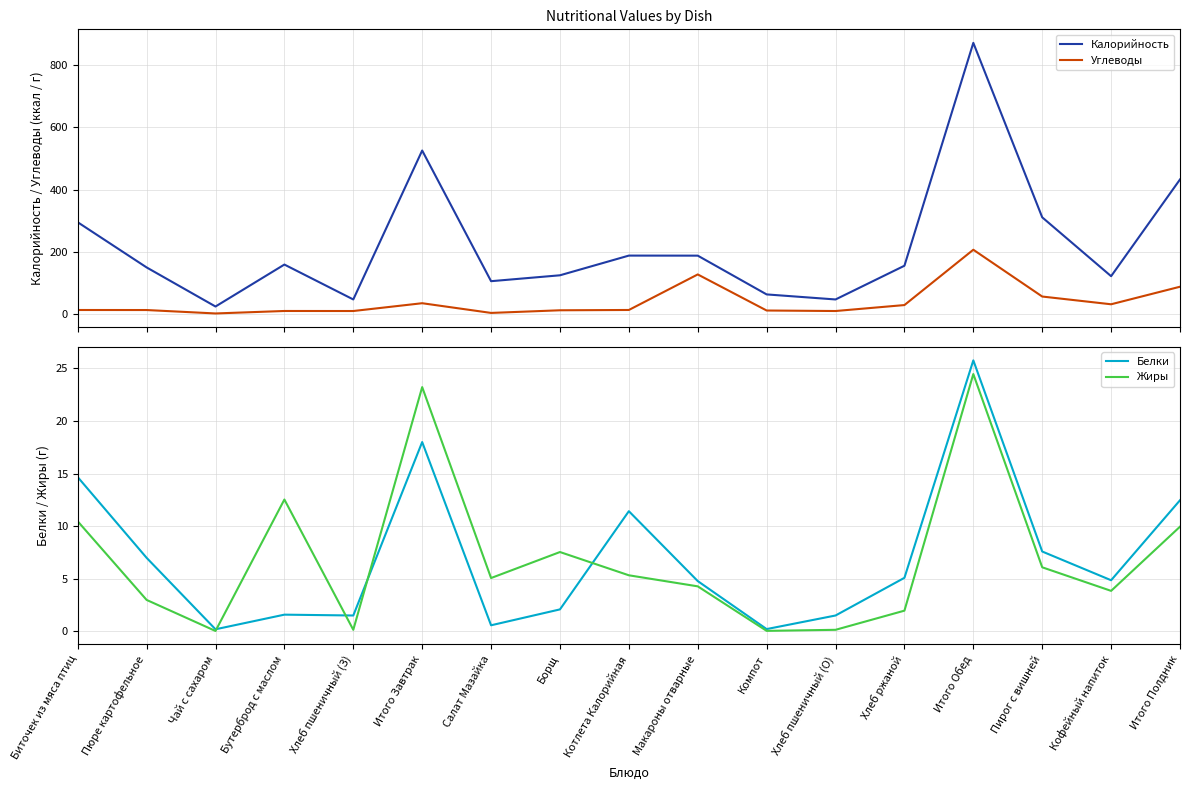

At which label does Углеводы first exceed 13?

Биточек из мяса птиц